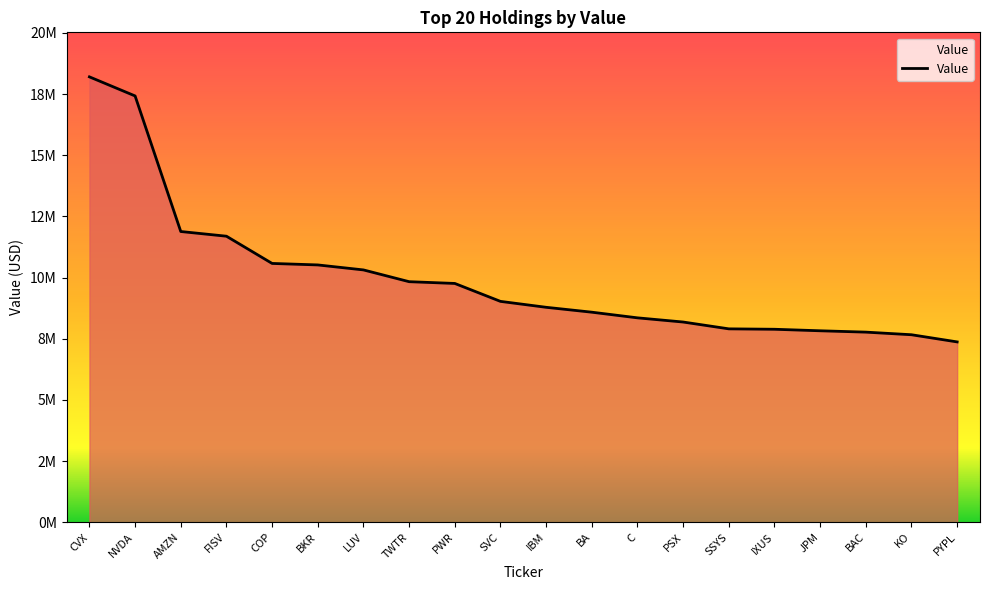

Does the chart have visible grid lines?

No